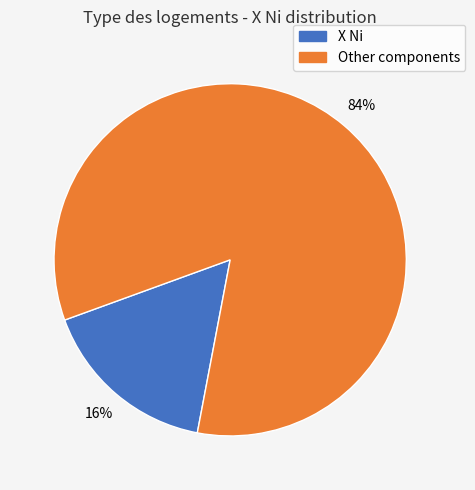

Which has a higher value, X Ni or Other components?

Other components